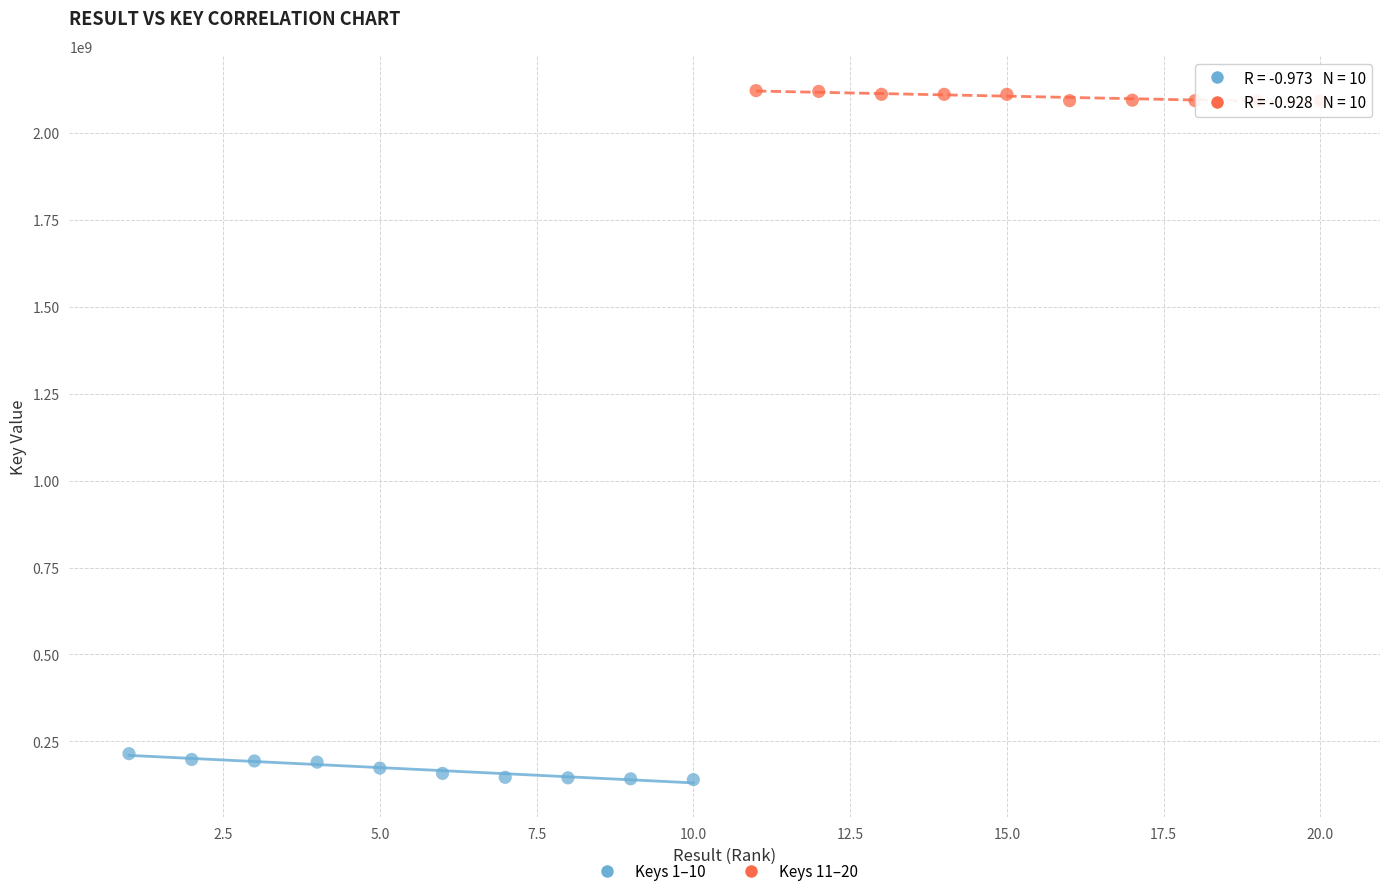

Which series contains the highest Y value?

Keys 11–20